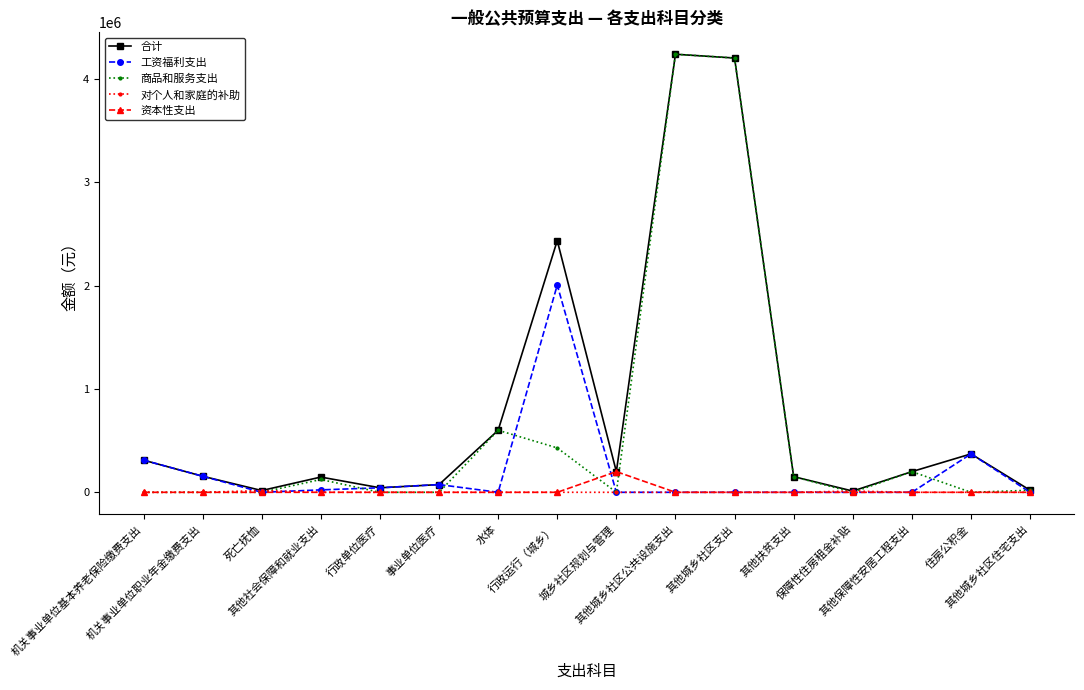

At how many categories does at least one series exceed 3379289?

2